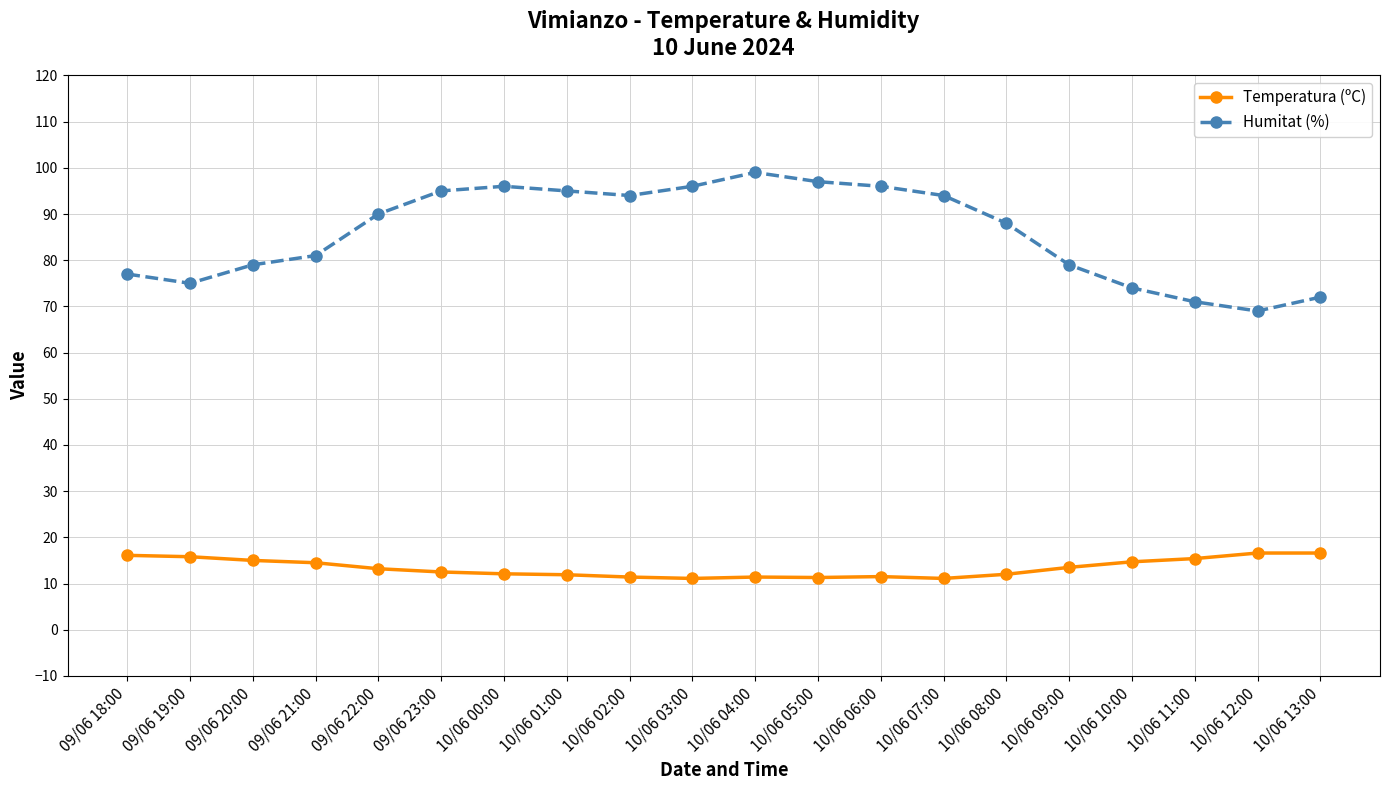

How many categories are shown in the chart?

20